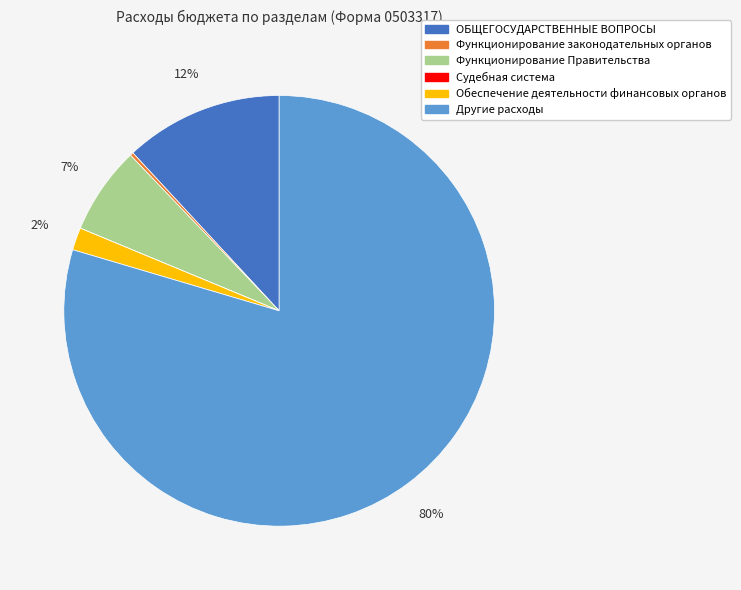

What is the largest slice in the pie chart?

Другие расходы